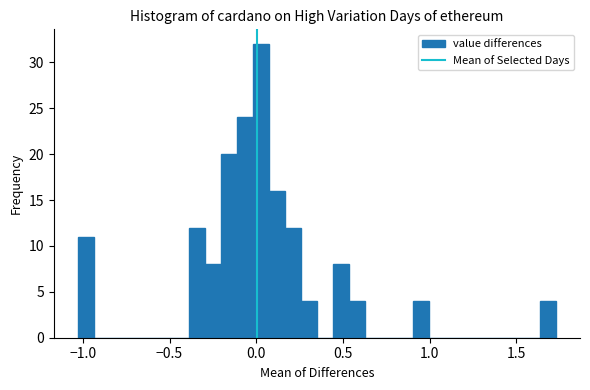

Around what value on the x-axis is the tallest bar? Give the approximate position of its centre, as read against the axis.

0.05